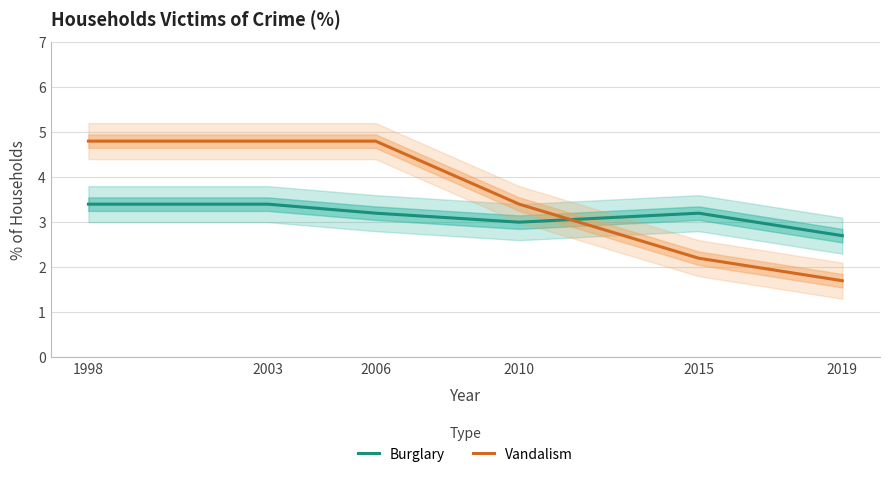

List the series in order of their overall mean, highest first.

Vandalism, Burglary